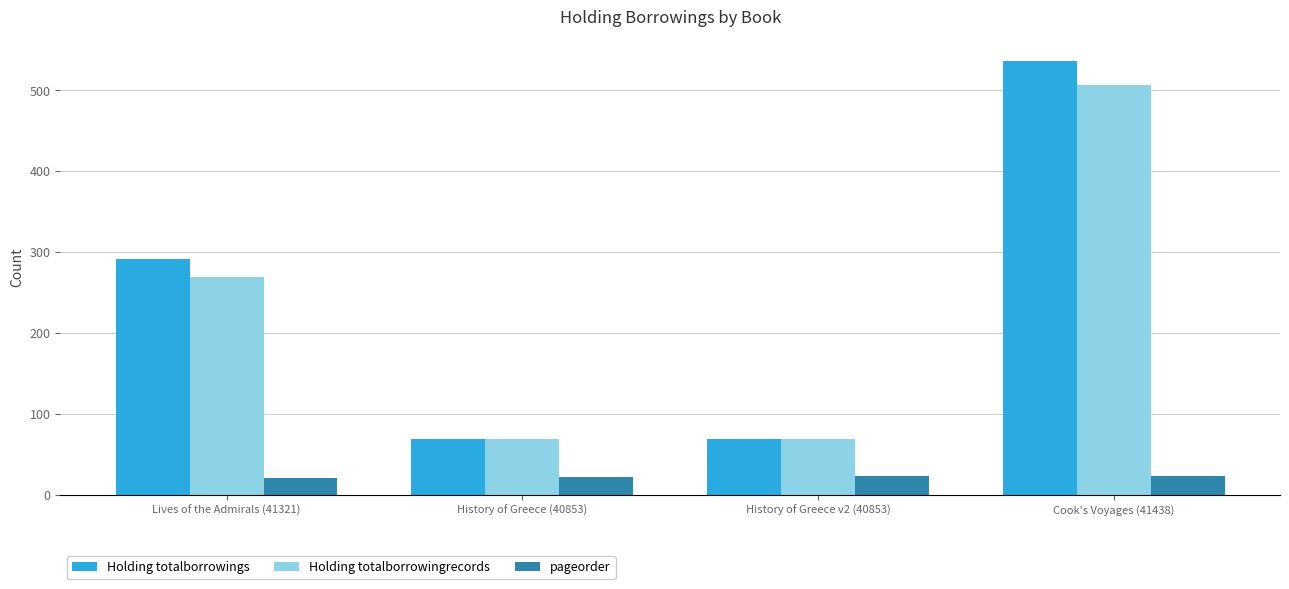

What is the value of the pageorder bar at the 4th from the left?

24